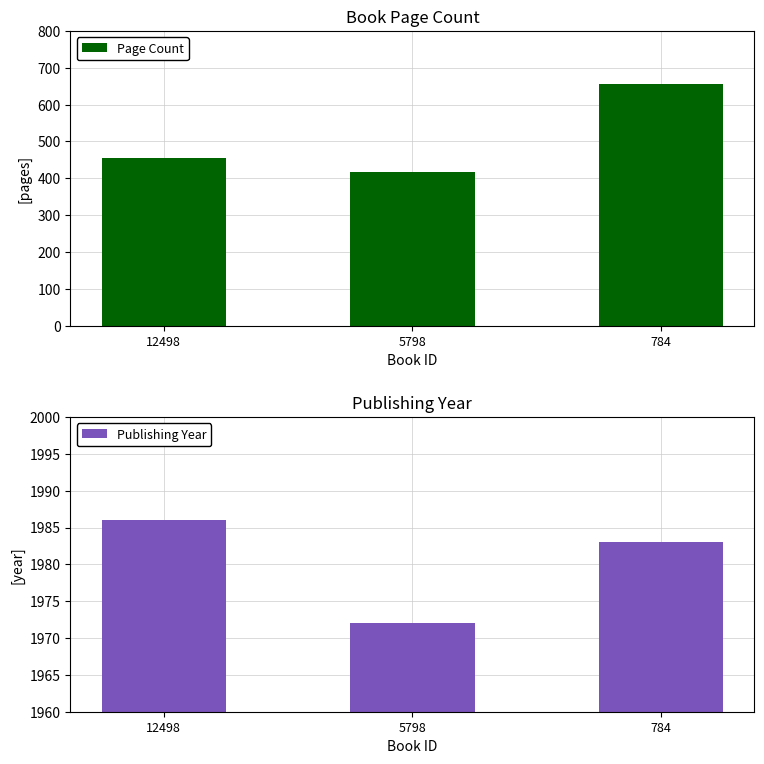

What is the difference between the maximum and minimum values in the Publishing Year series?

14